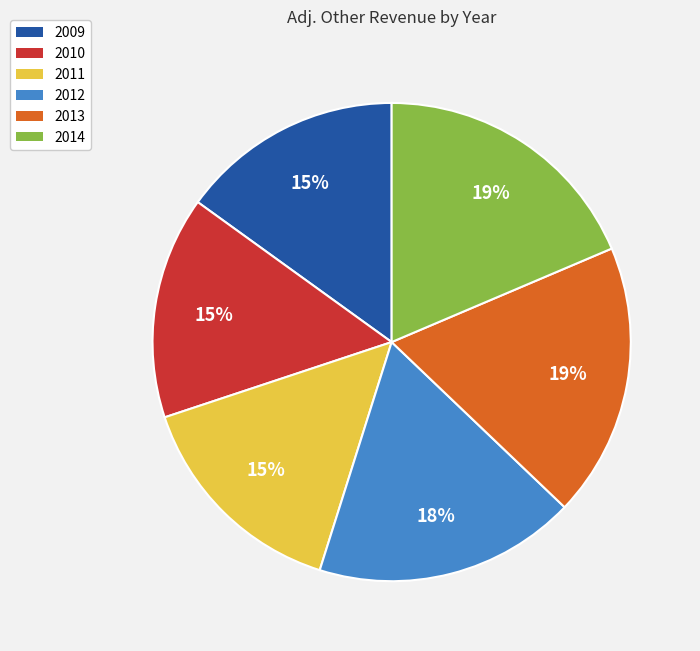

Is 2010 the majority of the pie?

No